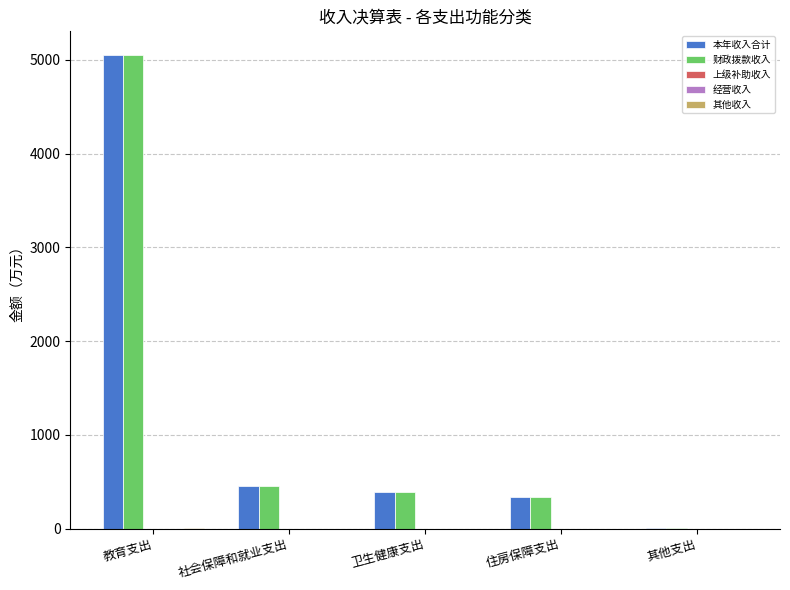

Reading left to right, what are all the values shown in this chart?

本年收入合计: 5050.8	453.5	393.4	340.4	10.3
财政拨款收入: 5049.4	453.5	393.4	340.4	10.3
上级补助收入: 0.0	0.0	0.0	0.0	0.0
经营收入: 0.0	0.0	0.0	0.0	0.0
其他收入: 1.3	0.0	0.0	0.0	0.0